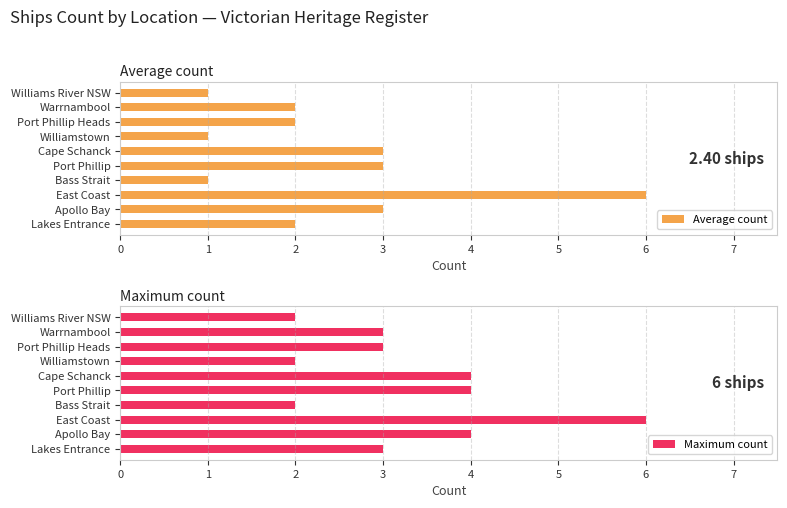

What is the lowest value of the Average count series?

1